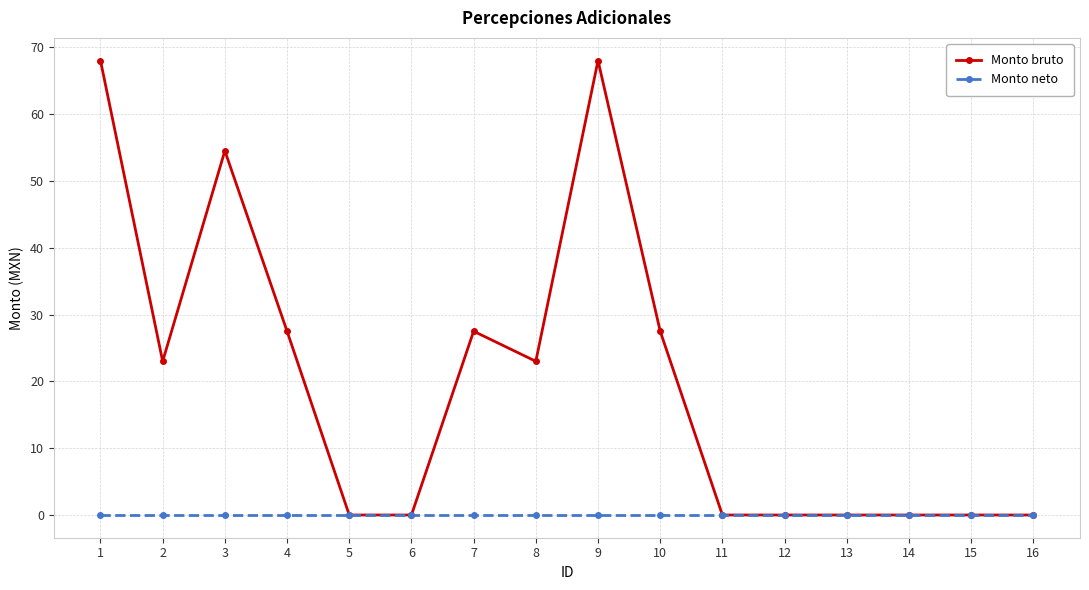

Rank the series at 10 from highest to lowest value.

Monto bruto, Monto neto